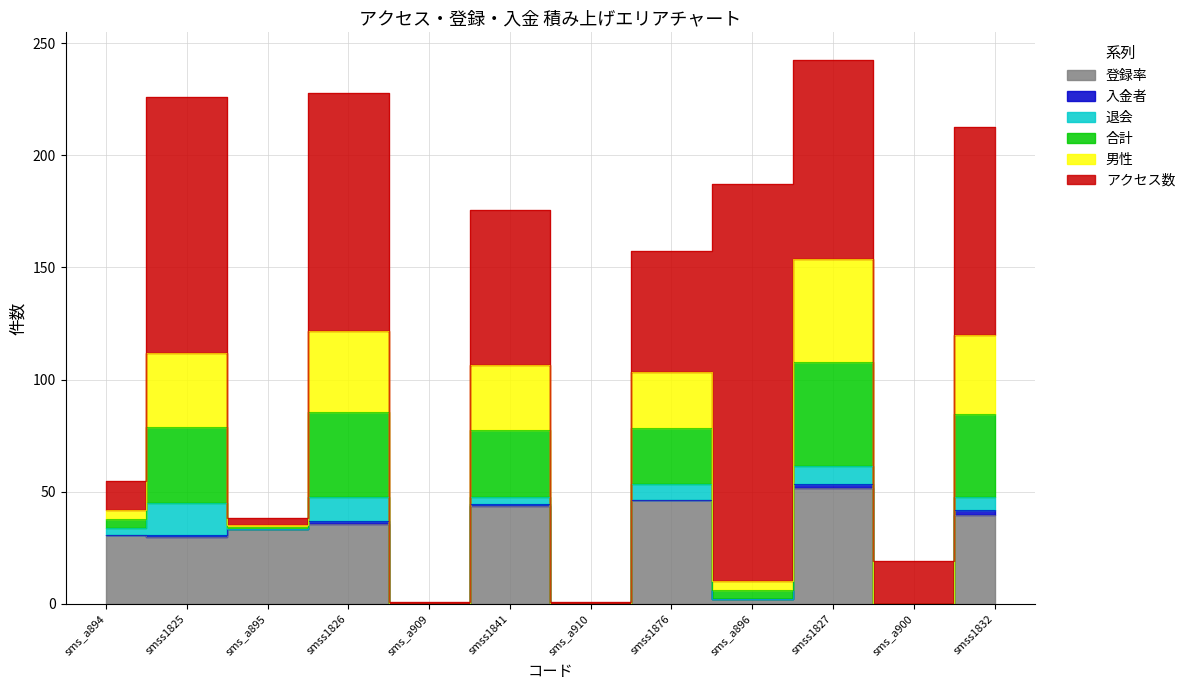

How many series are shown in this chart?

6